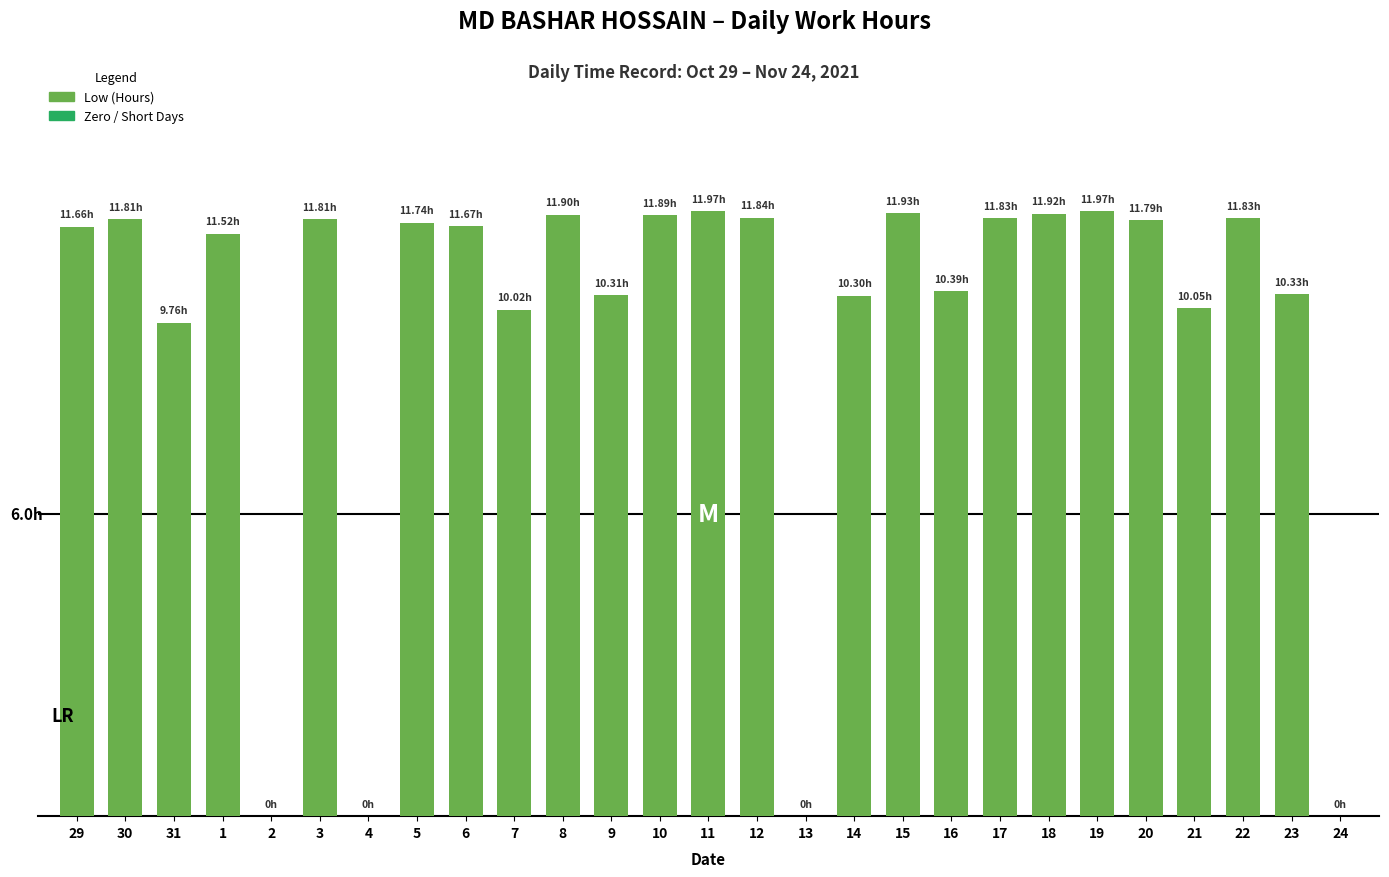

What position from the left is 14?

17